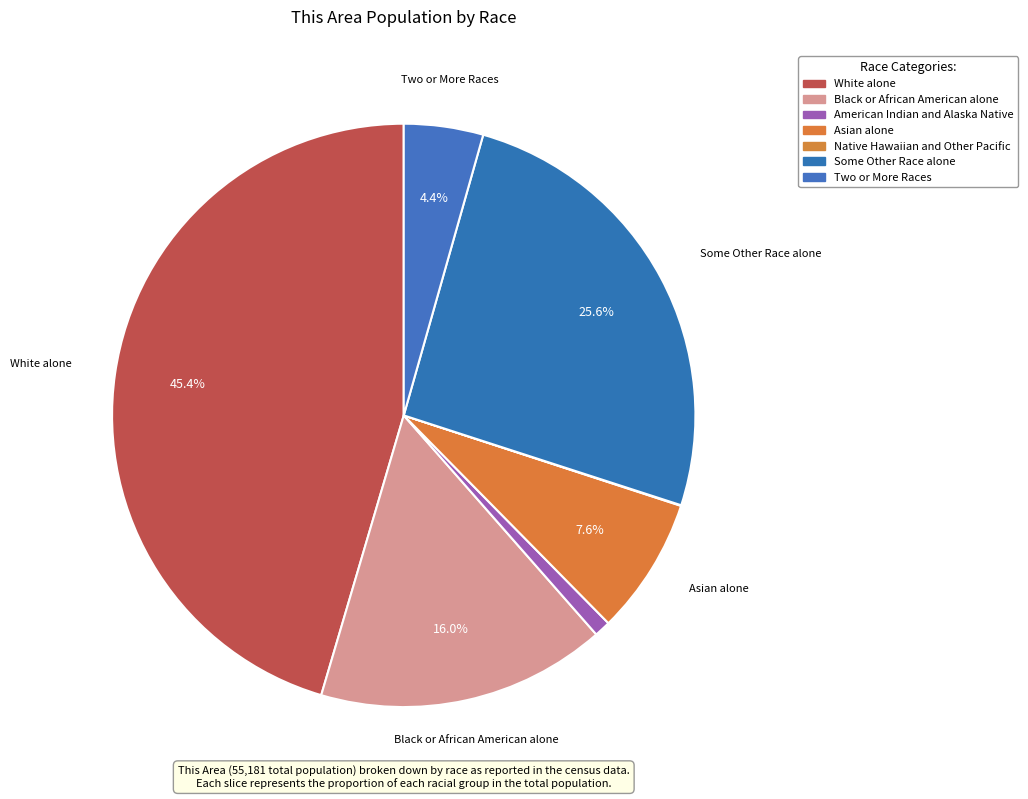

What is the ratio of the value at Two or More Races to the value at Asian alone?

0.6